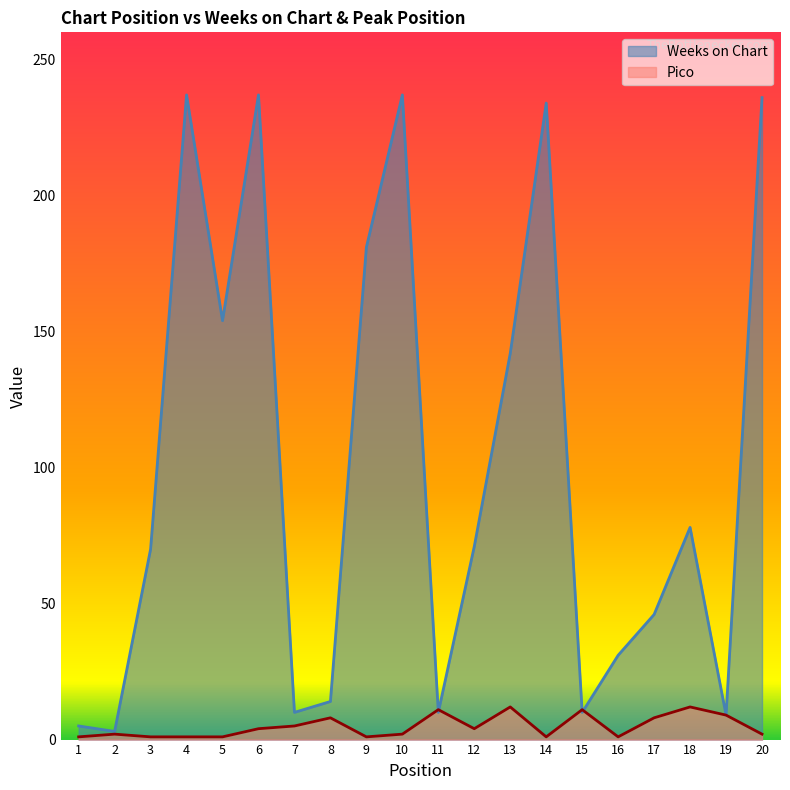

Which label corresponds to the largest value in the chart?

4